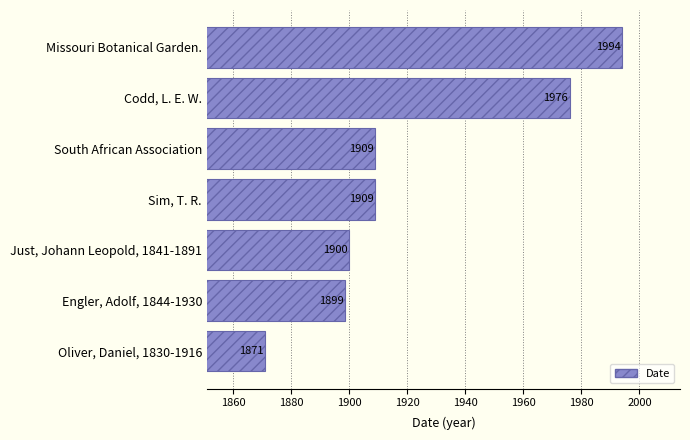

Between Sim, T. R. and Codd, L. E. W., which is larger?

Codd, L. E. W.